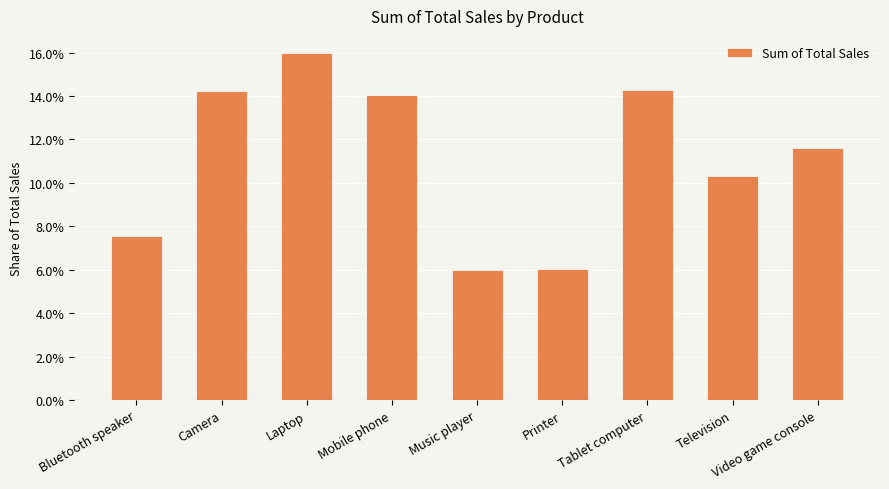

Reading right to left, what are all the values shown in this chart?

Video game console=0.1	Television=0.1	Tablet computer=0.1	Printer=0.1	Music player=0.1	Mobile phone=0.1	Laptop=0.2	Camera=0.1	Bluetooth speaker=0.1